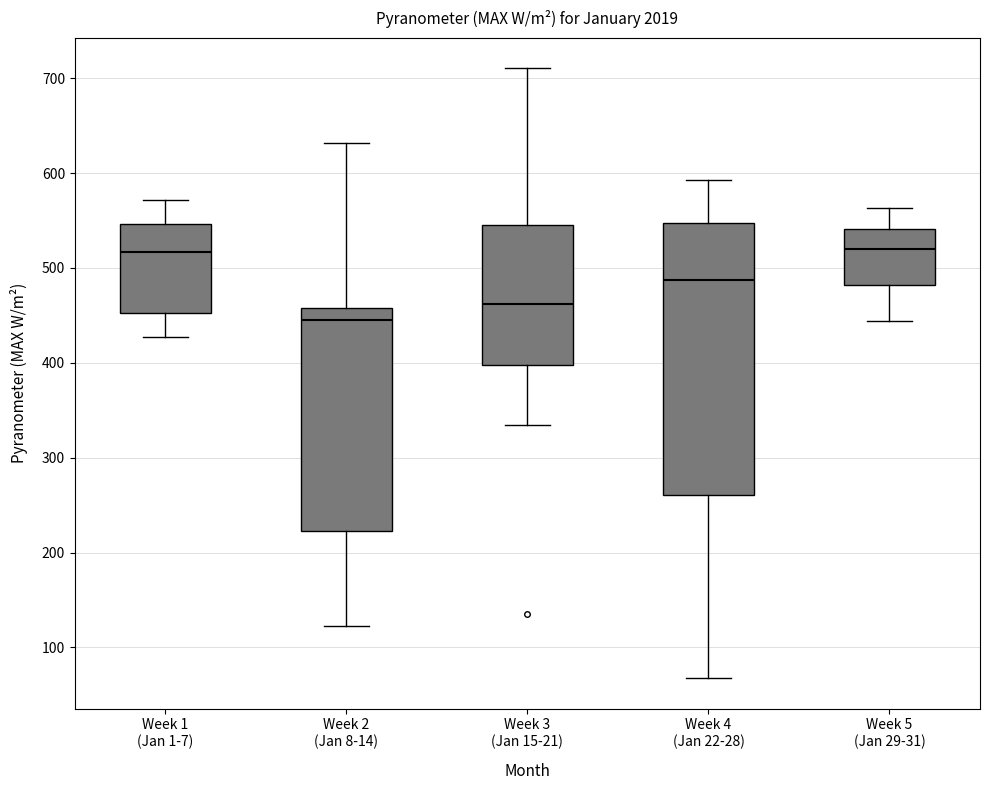

Reading left to right, transcribe this box plot: for each box, give where its median line is, the range the box spans, and where its two whiskers end, as read against the y-axis. The values are not printed on the chart, so give them approximately, as read against the axis.

Week 1 (Jan 1-7): median 520, box 450 to 550, whiskers 430 to 570
Week 2 (Jan 8-14): median 440, box 220 to 460, whiskers 120 to 630
Week 3 (Jan 15-21): median 460, box 400 to 540, whiskers 330 to 710
Week 4 (Jan 22-28): median 490, box 260 to 550, whiskers 70 to 590
Week 5 (Jan 29-31): median 520, box 480 to 540, whiskers 440 to 560